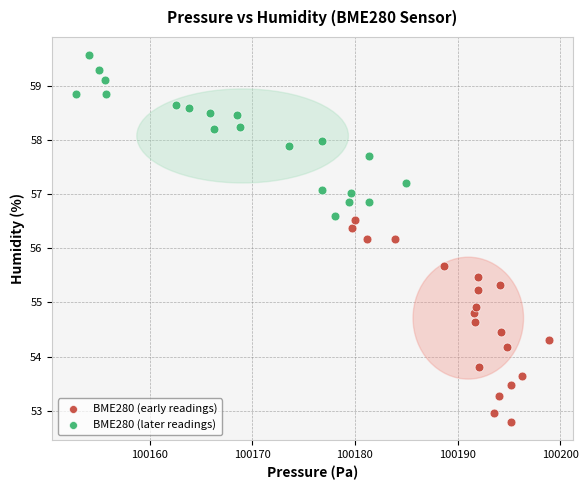

Which series has the largest Y range (max minus min)?

BME280 (early readings)